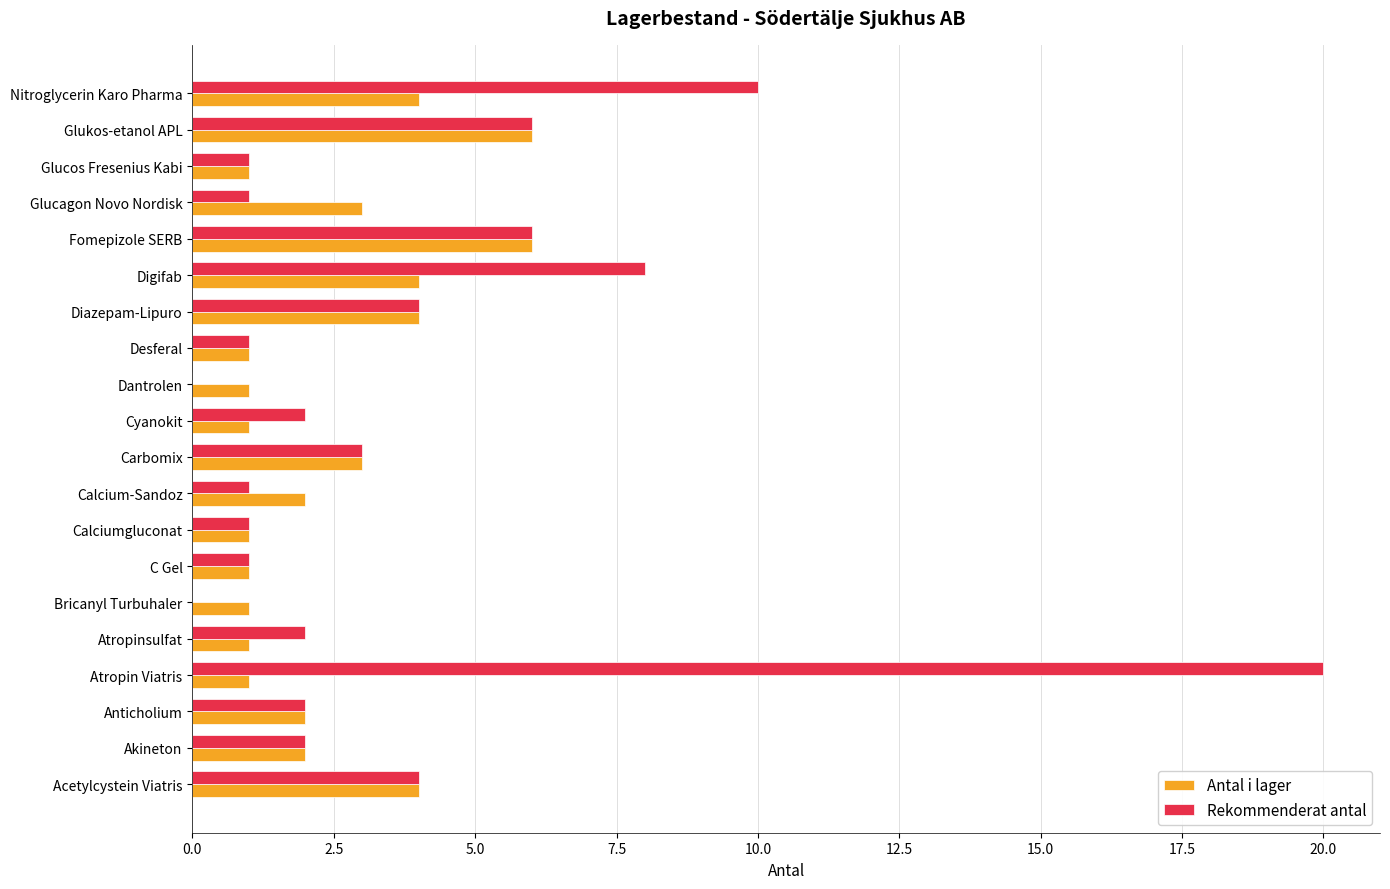

What is the sum of all Antal i lager values?

49